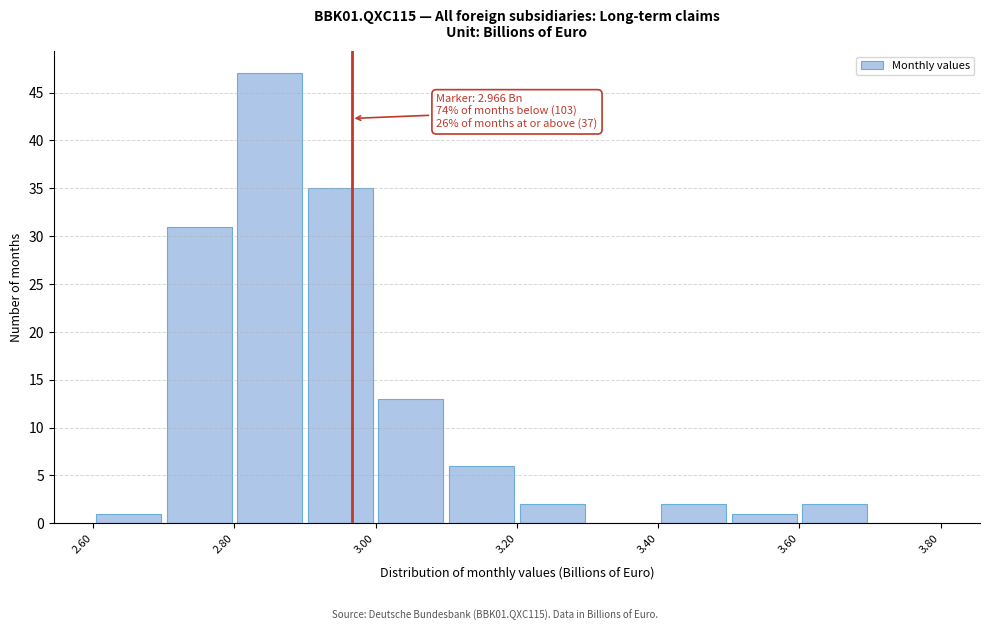

Which range on the x-axis has the tallest bar?

2.8 to 2.9